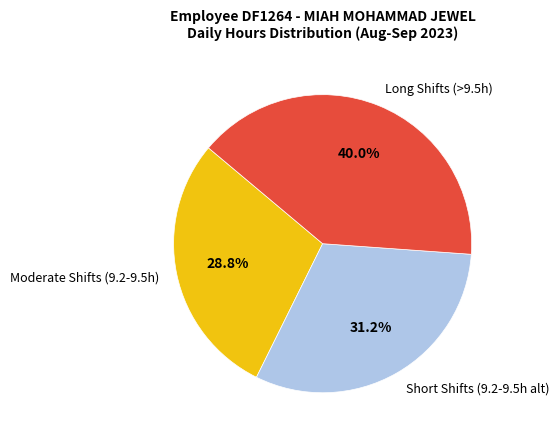

Which slice is the largest?

Long Shifts (>9.5h)